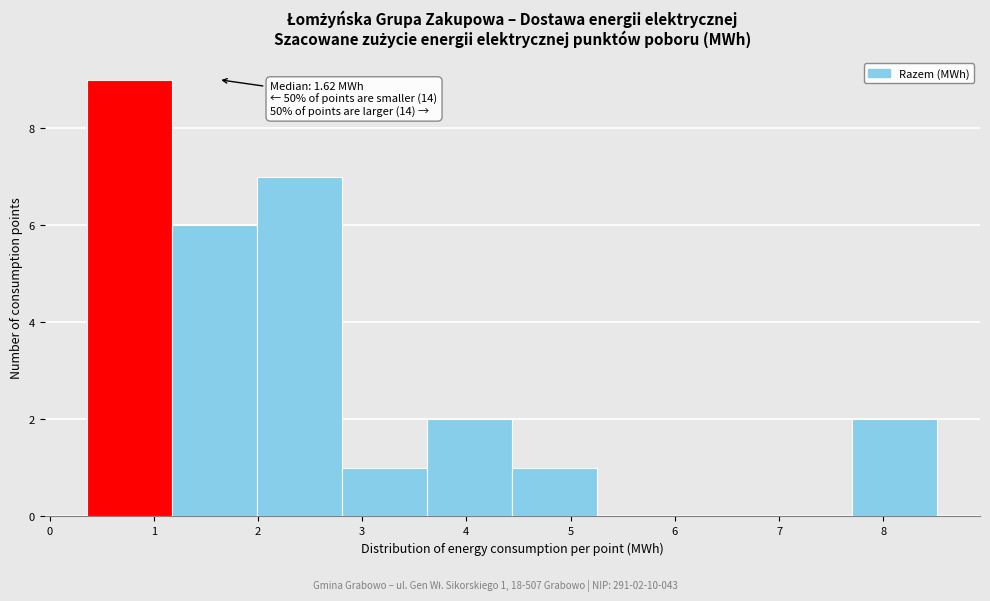

Which range on the x-axis has the tallest bar?

0.4 to 1.2